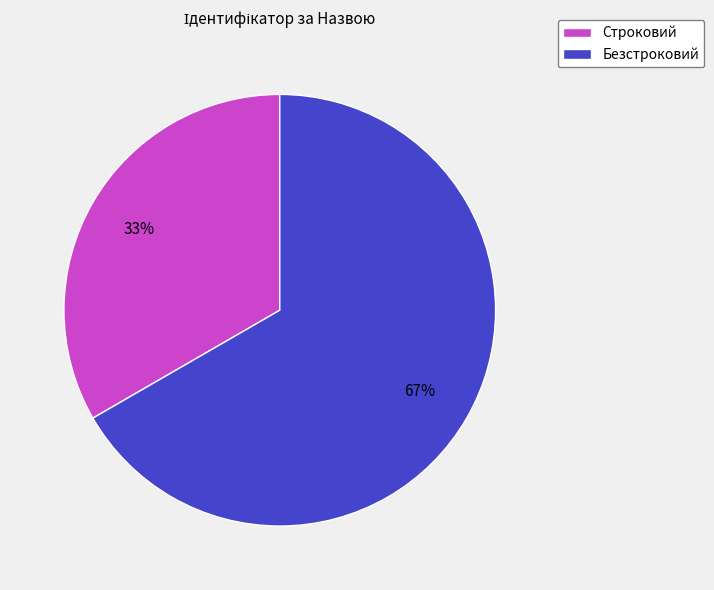

Is there a majority slice in this chart?

Yes